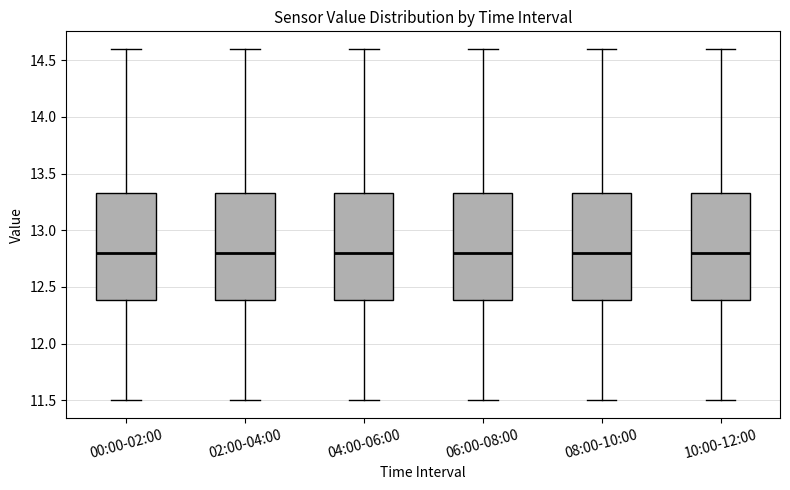

Reading left to right, transcribe this box plot: for each box, give where its median line is, the range the box spans, and where its two whiskers end, as read against the y-axis. The values are not printed on the chart, so give them approximately, as read against the axis.

00:00-02:00: median 12.80, box 12.40 to 13.35, whiskers 11.50 to 14.60
02:00-04:00: median 12.80, box 12.40 to 13.35, whiskers 11.50 to 14.60
04:00-06:00: median 12.80, box 12.40 to 13.35, whiskers 11.50 to 14.60
06:00-08:00: median 12.80, box 12.40 to 13.35, whiskers 11.50 to 14.60
08:00-10:00: median 12.80, box 12.40 to 13.35, whiskers 11.50 to 14.60
10:00-12:00: median 12.80, box 12.40 to 13.35, whiskers 11.50 to 14.60